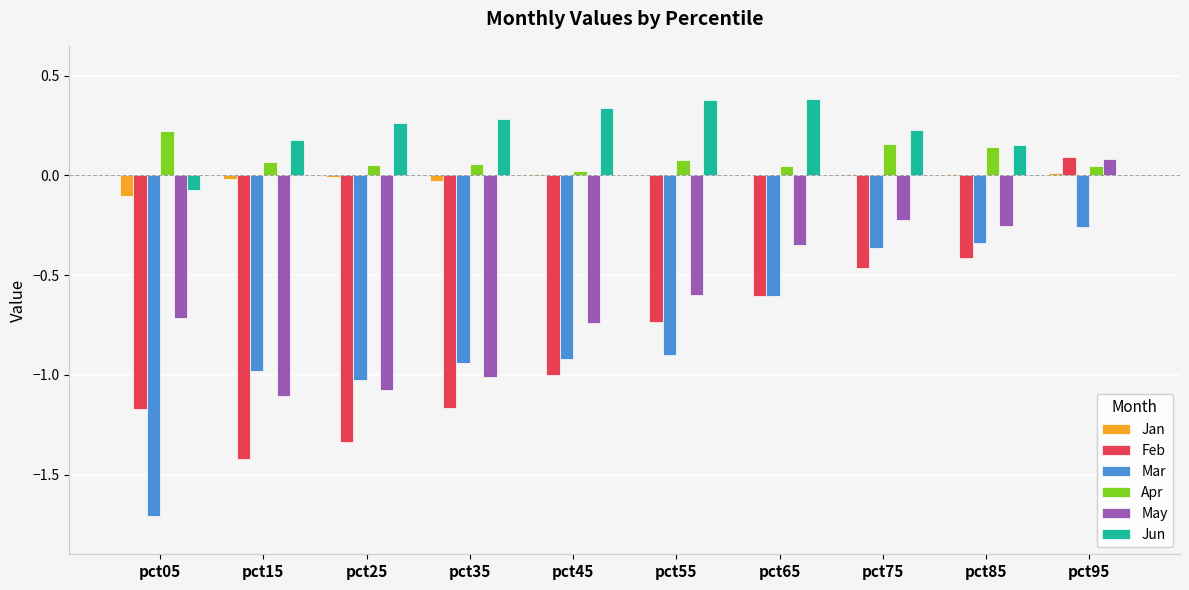

What is the highest value of the Jun series?

0.4